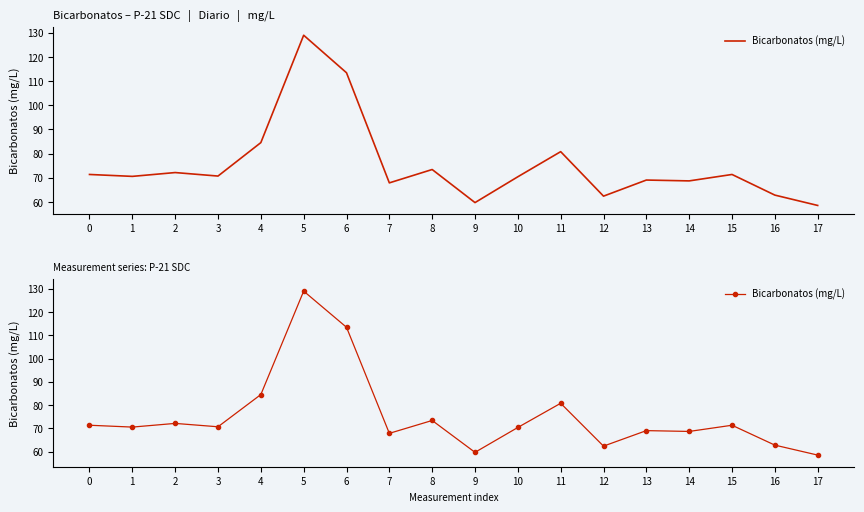

What is the average value?

75.4